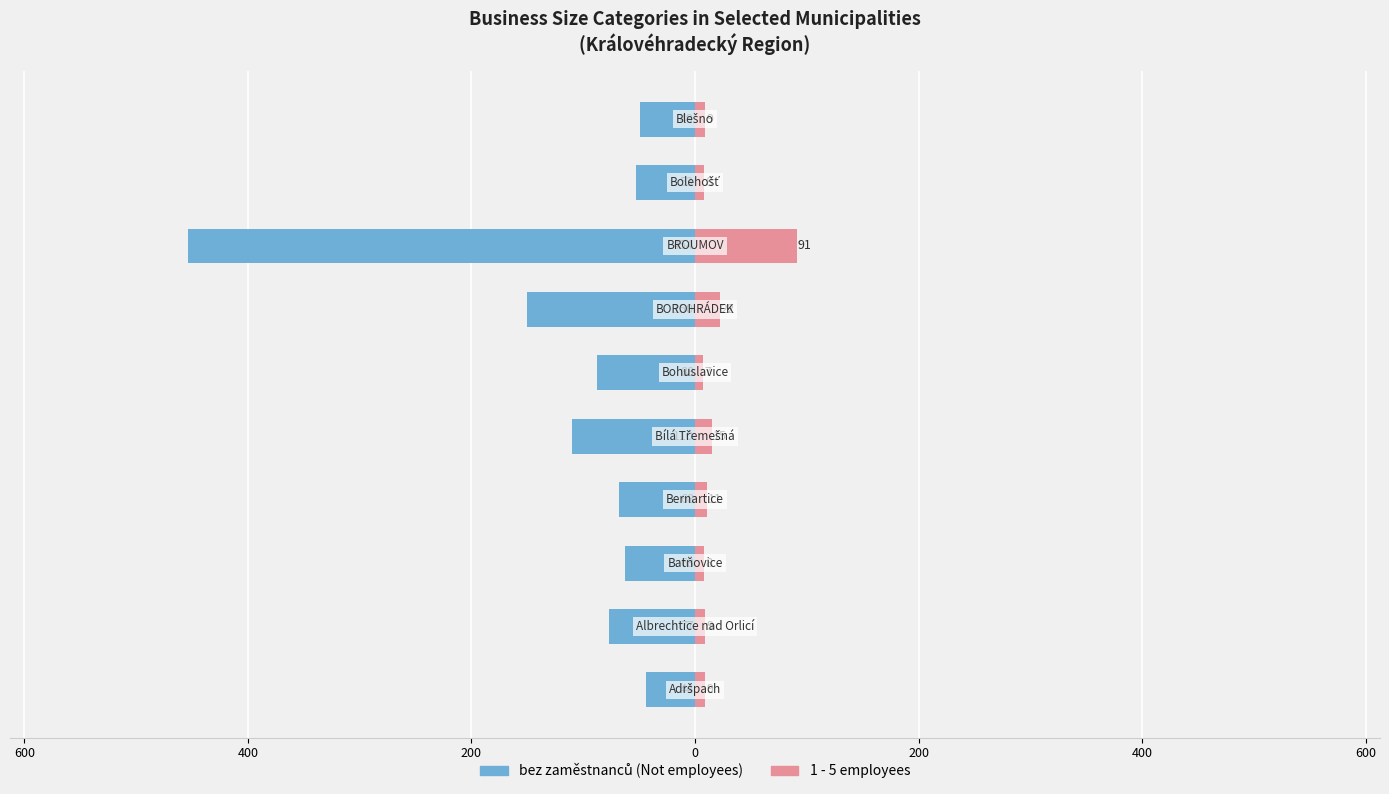

What is the minimum value for 1 - 5?

7